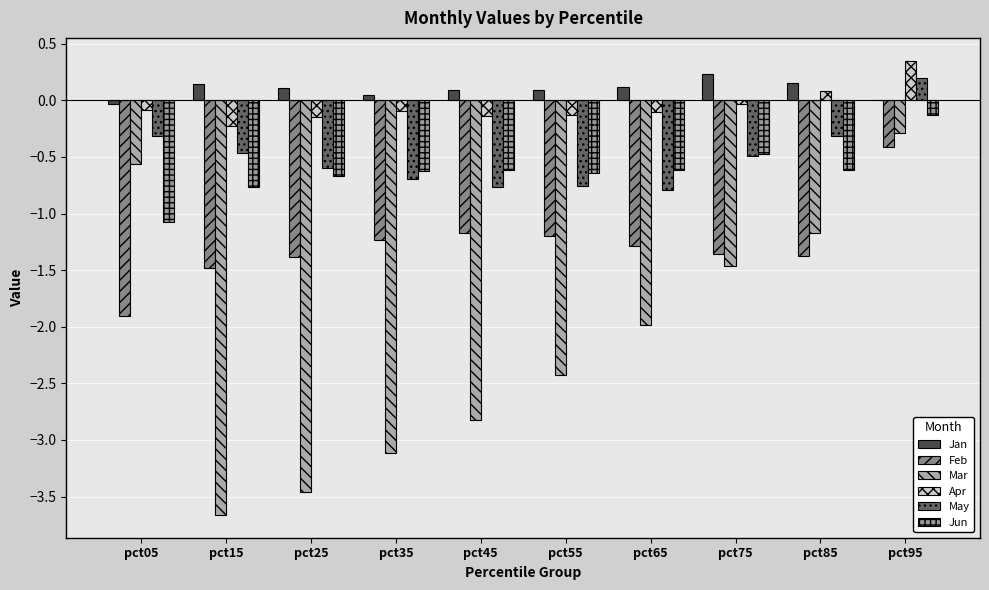

What is the average value of the Jun series?

-0.6